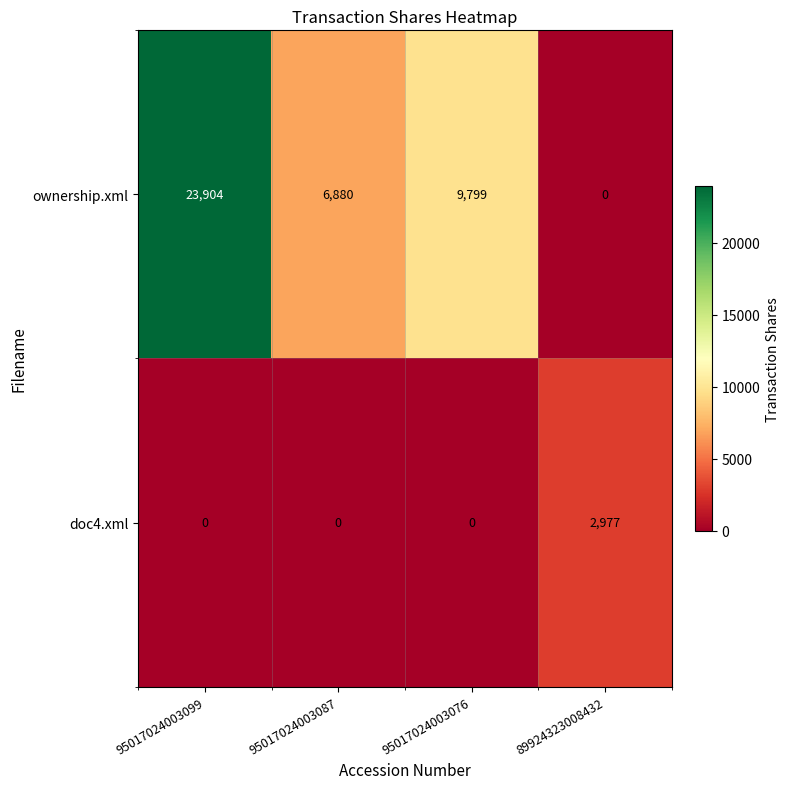

At which label does ownership.xml first exceed 9799?

95017024003099